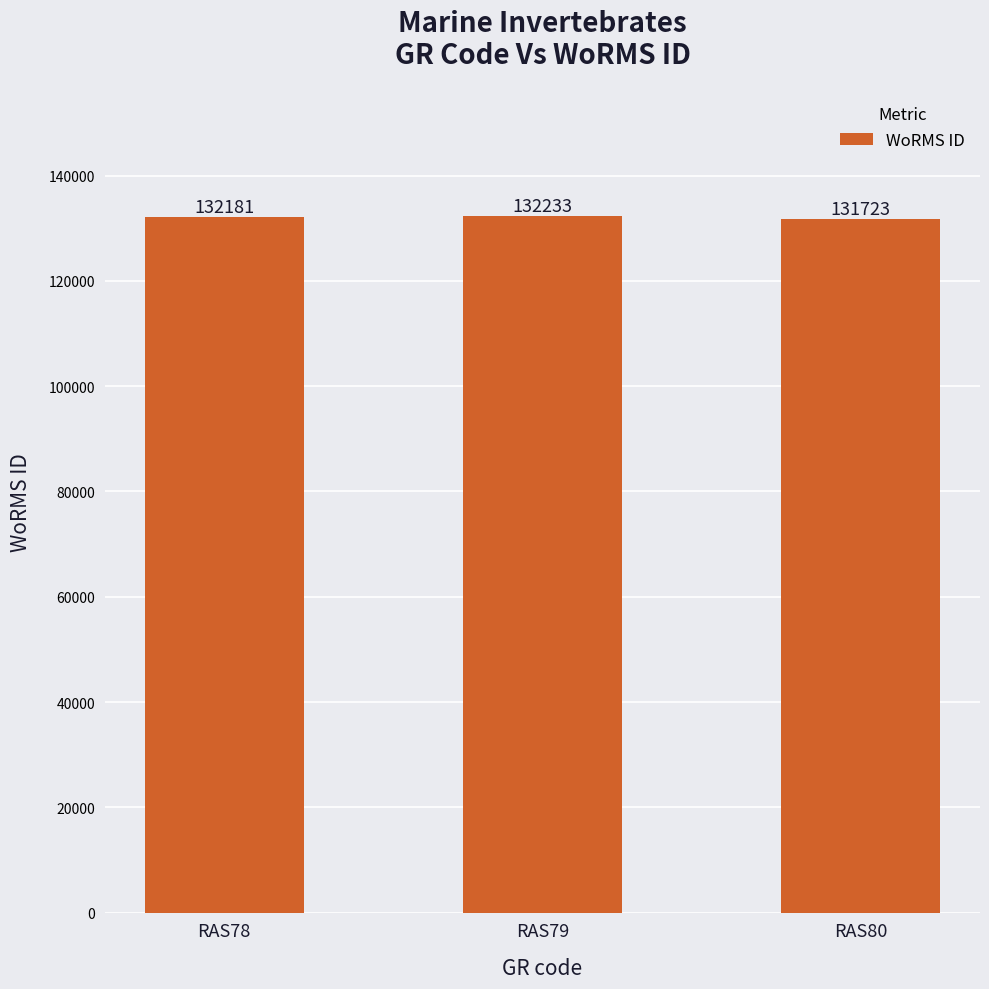

The value at RAS80 is 59872. True or false?

False